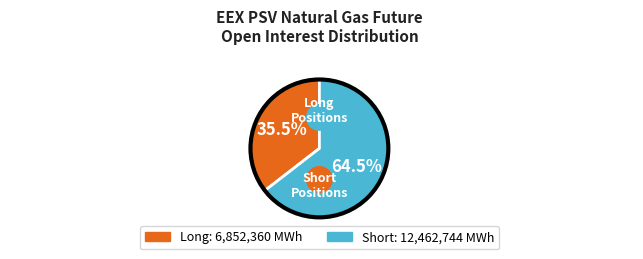

True or false: Commercial Undertakings Long accounts for 35% of the total.

True